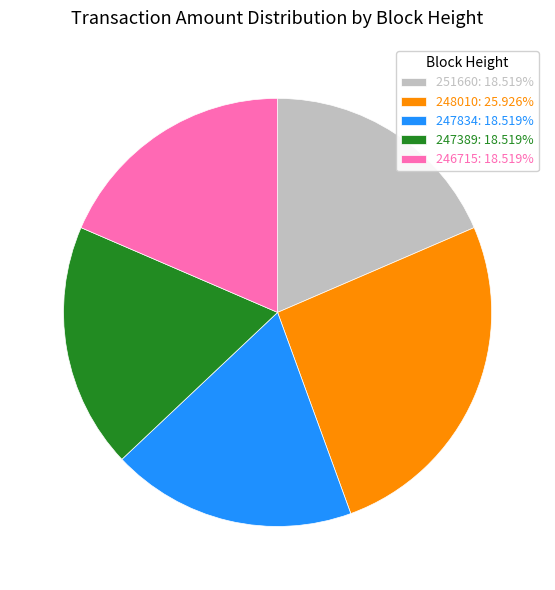

Do 248010: 25.926% and 247834: 18.519% together represent more than half of the pie?

No